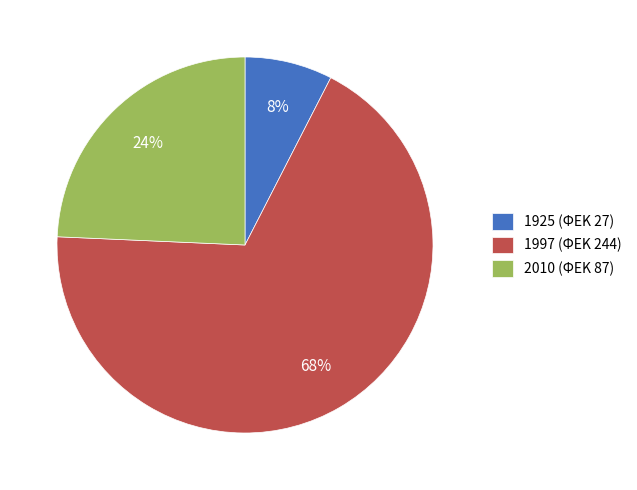

Do 1997 (ΦΕΚ 244) and 2010 (ΦΕΚ 87) together represent more than half of the pie?

Yes